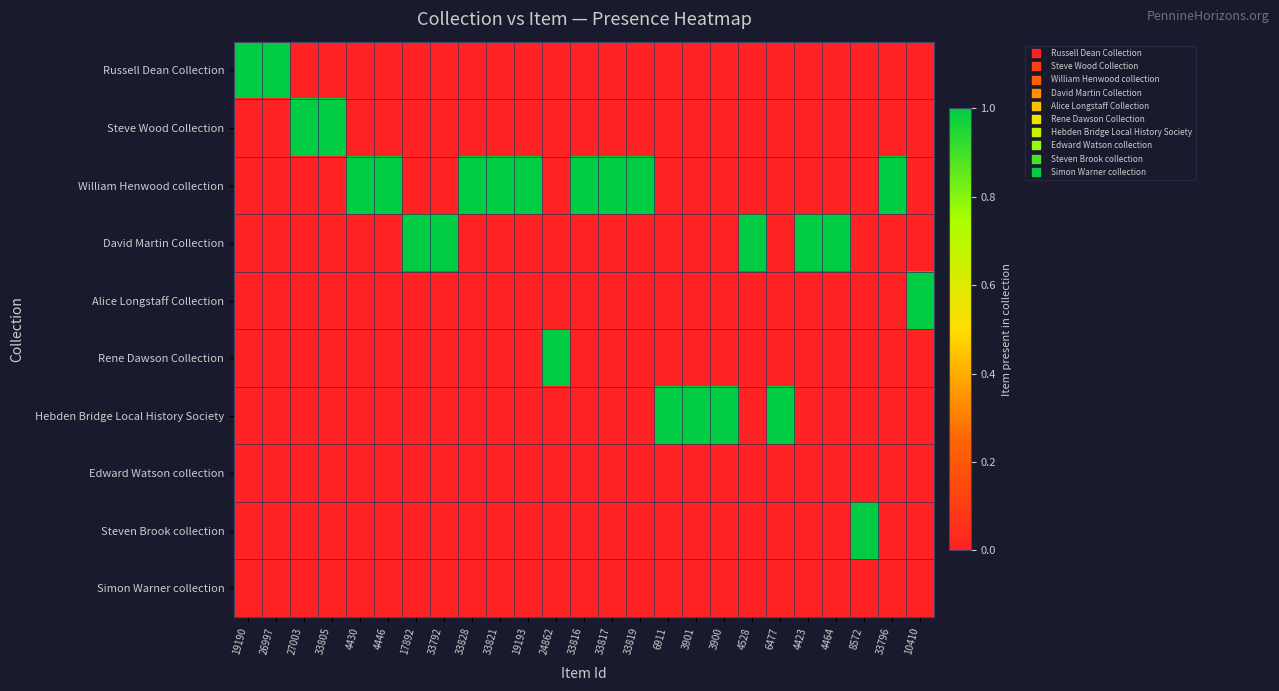

At how many categories does at least one series exceed 0?

25